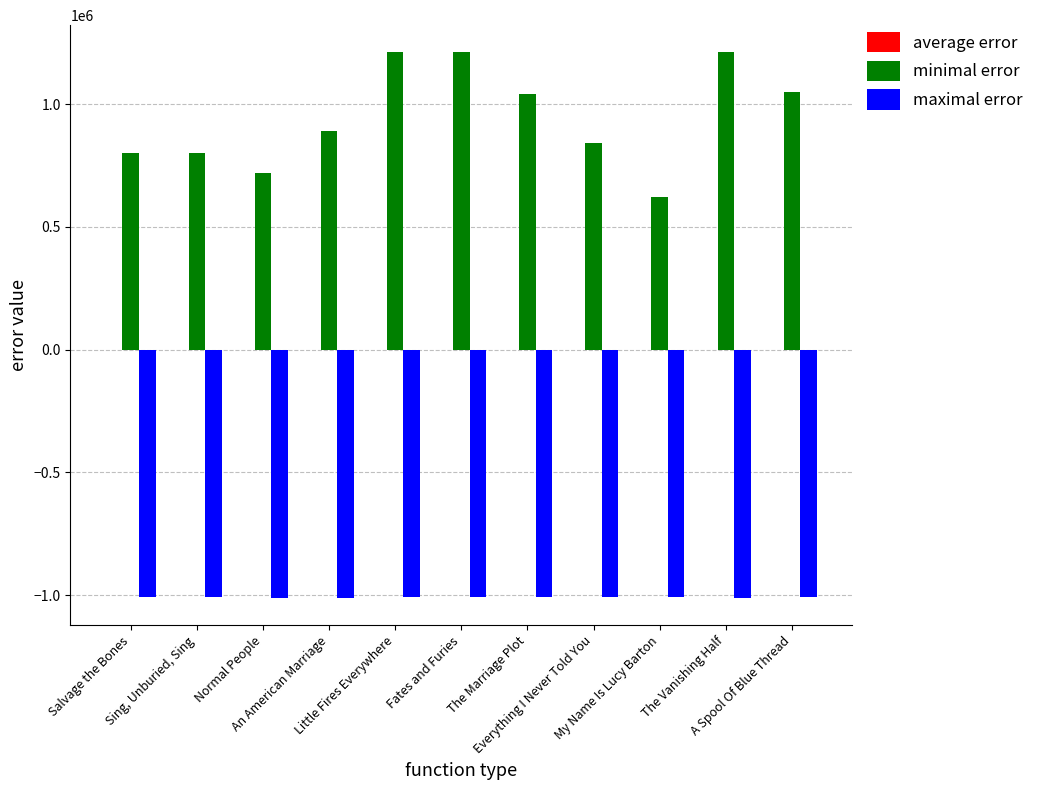

What is the sum of all maximal error values?

-11086000